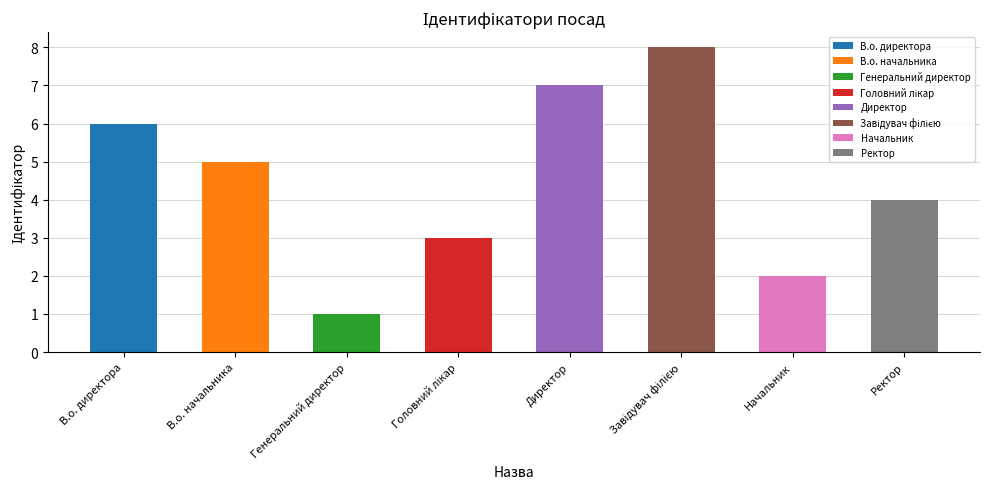

Reading left to right, extract all data points from this chart.

6	5	1	3	7	8	2	4